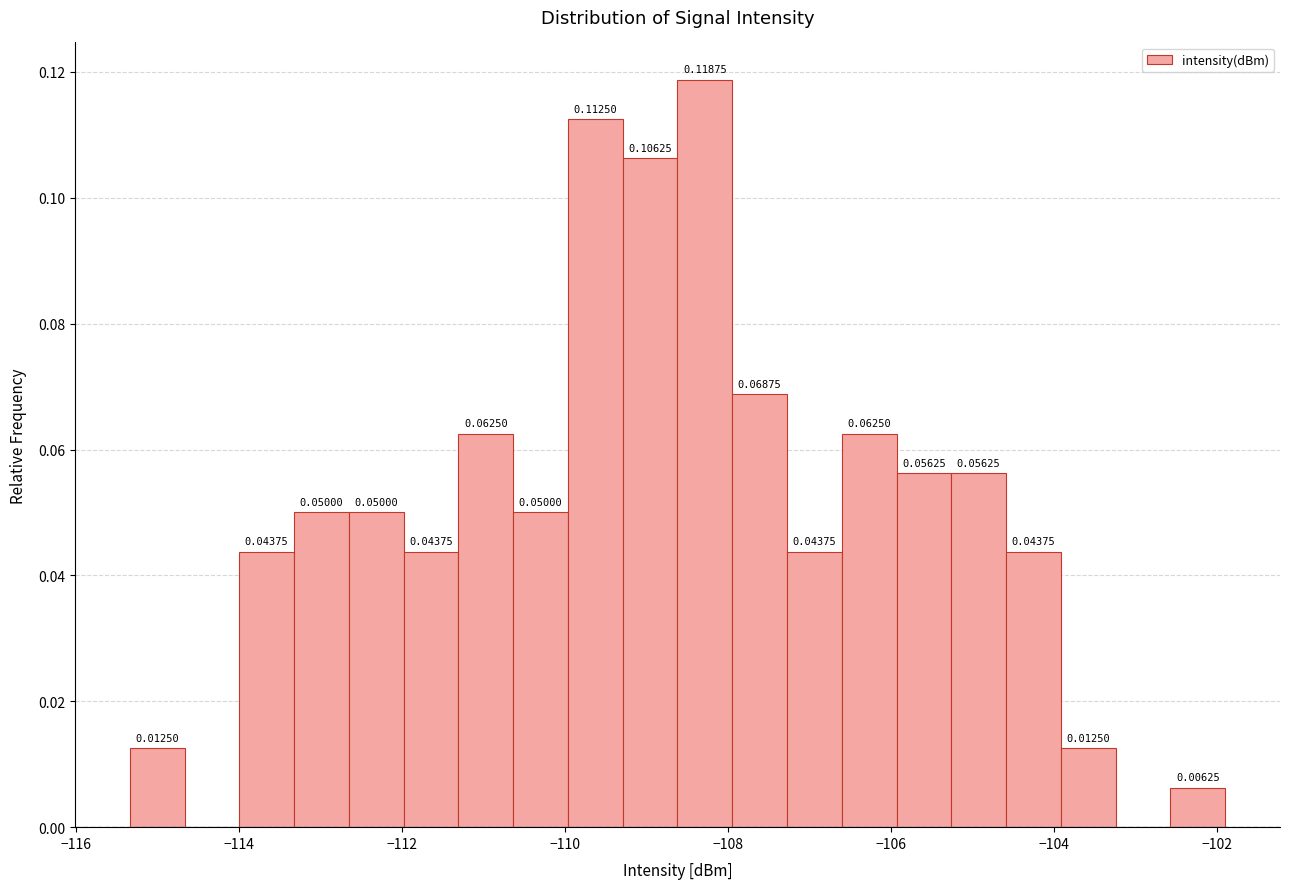

Read against the x-axis, roughly where is the centre of the tallest bar?

-108.2